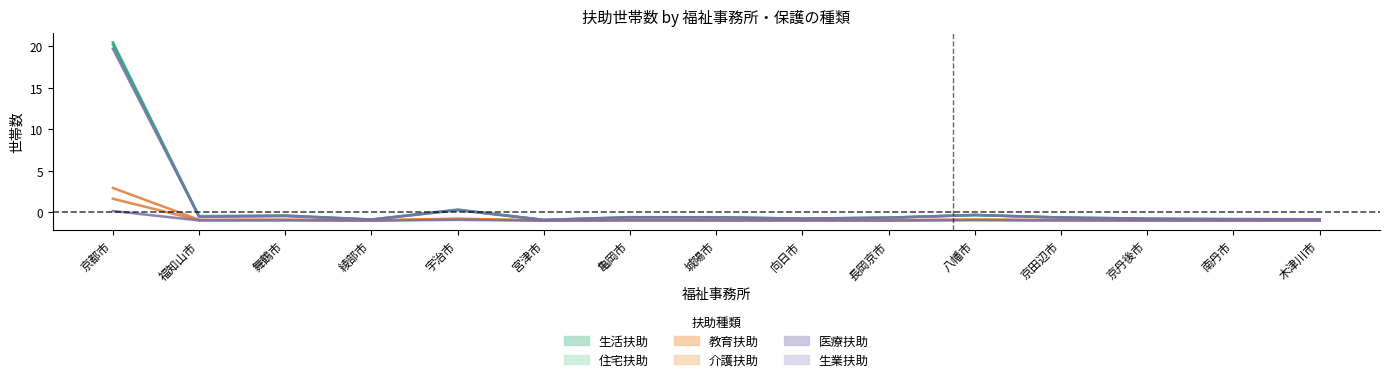

True or false: 介護扶助 has a value of -0.9 at 福知山市.

True